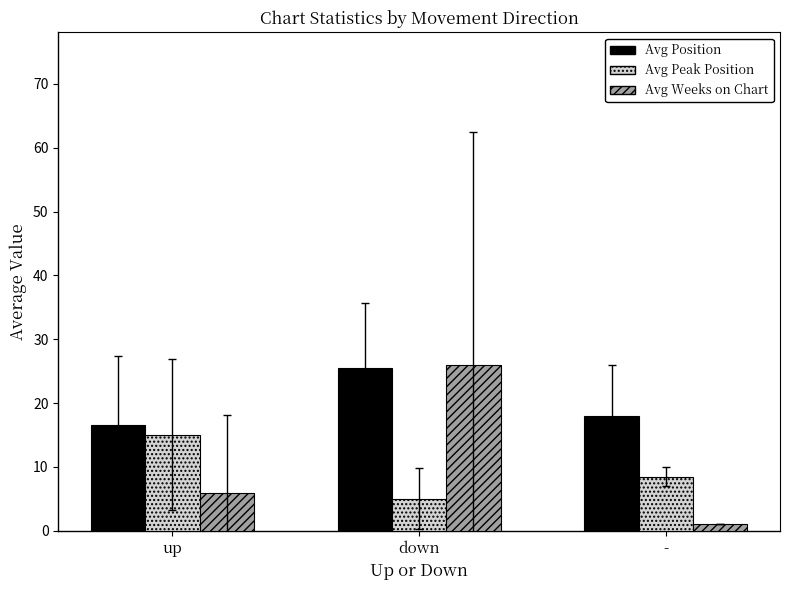

True or false: Avg Peak Position has a value of 7.6 at down.

False